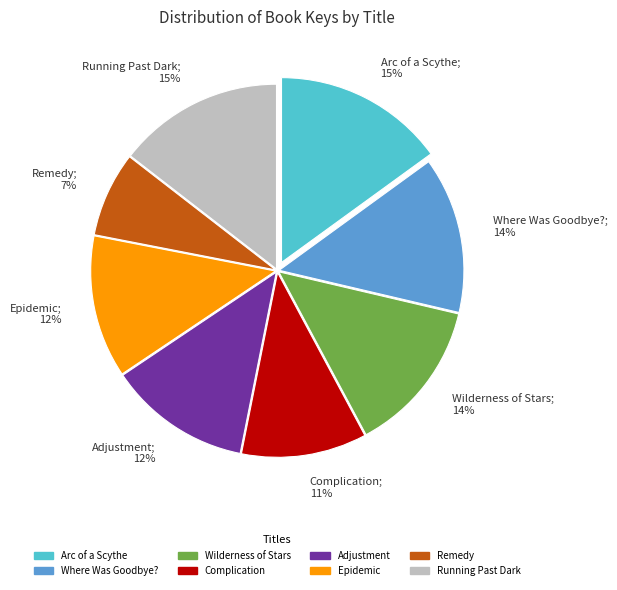

Which has a higher value, Epidemic; 12% or Running Past Dark; 15%?

Running Past Dark; 15%